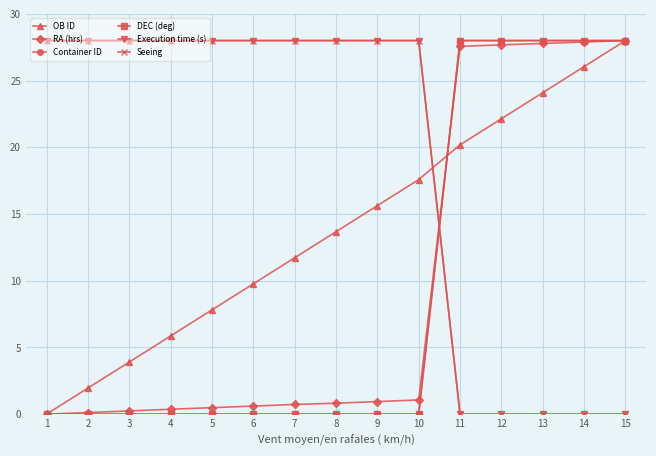

Does the chart have visible grid lines?

Yes